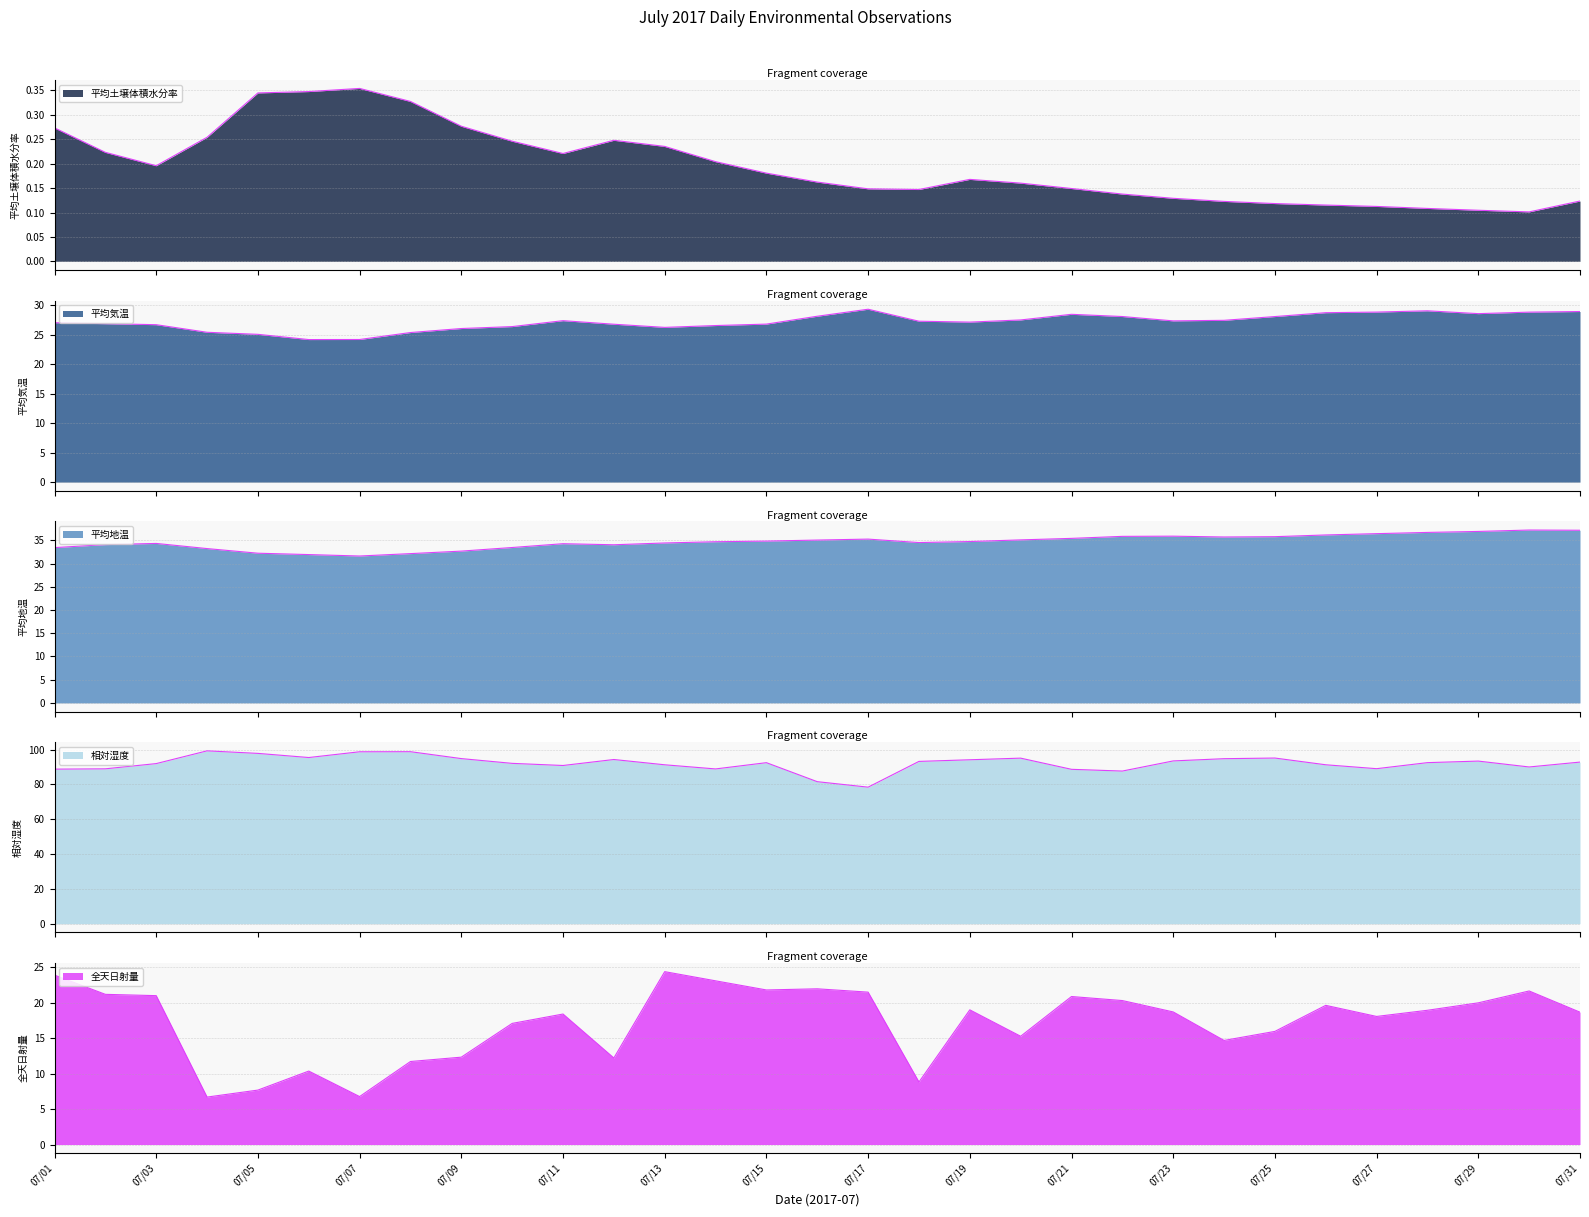

What is the value of the 平均気温 point at the 6th from the left?

24.2